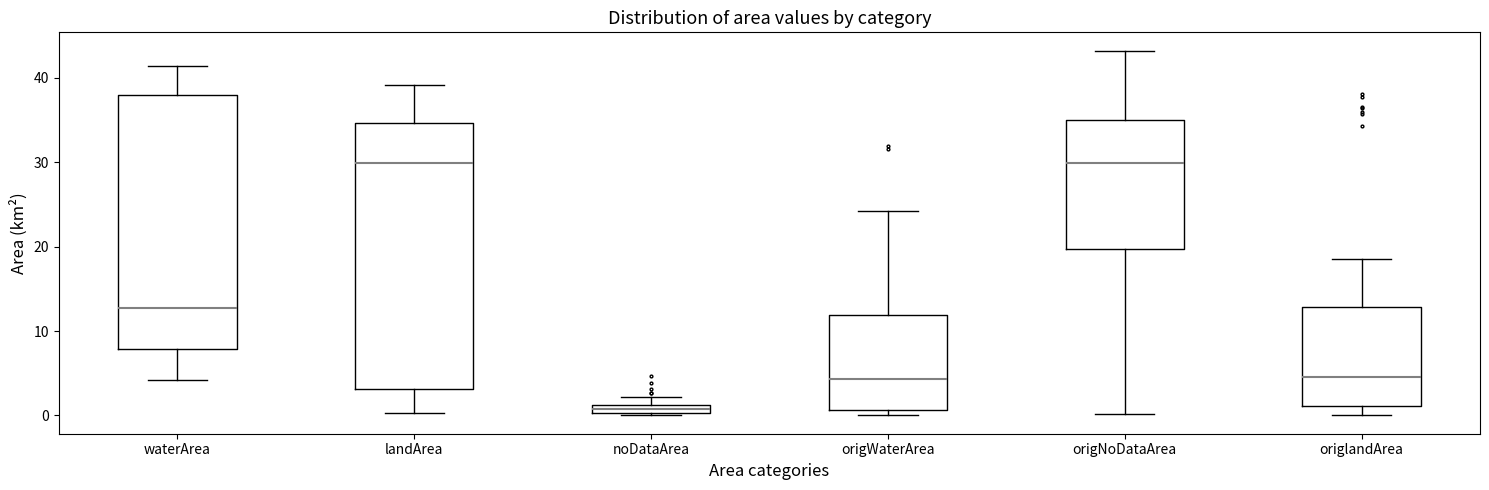

Comparing the boxes themselves (not the whiskers), which one is the tallest?

landArea